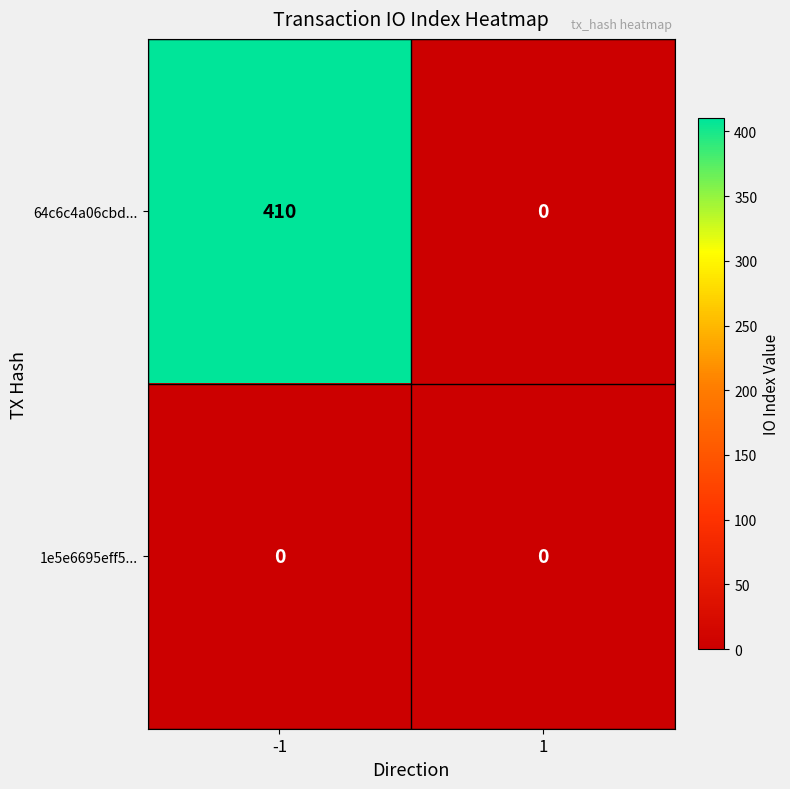

How many series are shown in this chart?

2